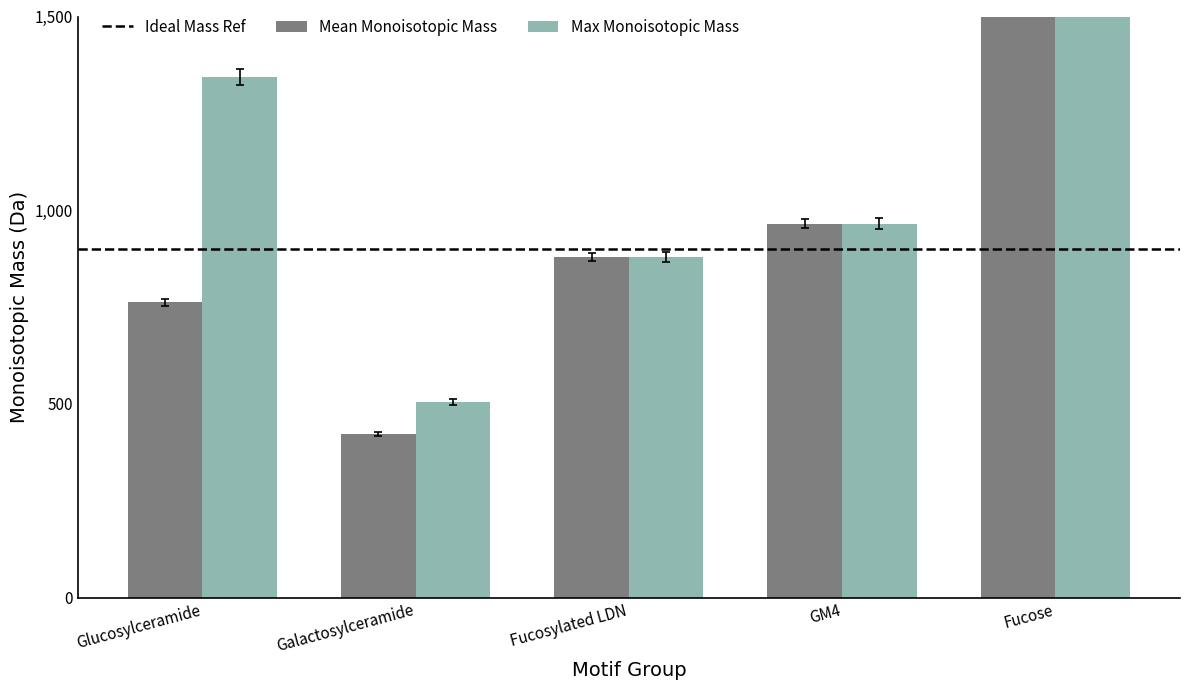

Count the number of categories in the chart.

5